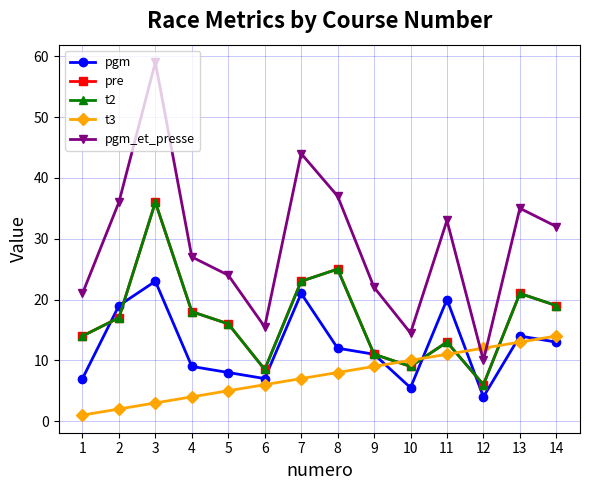

At which label is pgm_et_presse closest to 34?

11